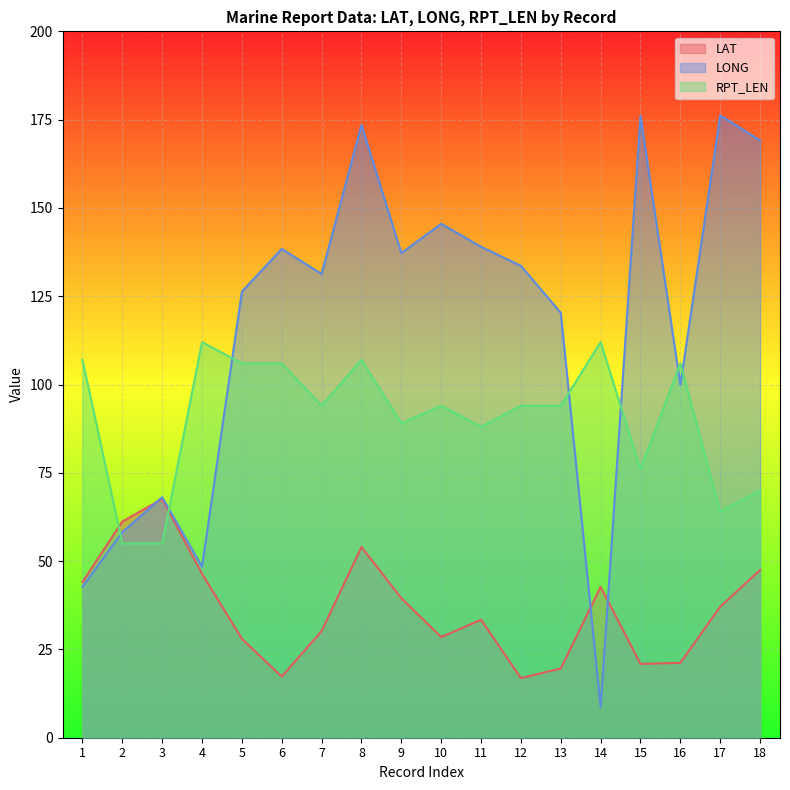

Which category has the highest value in the LAT series?

3